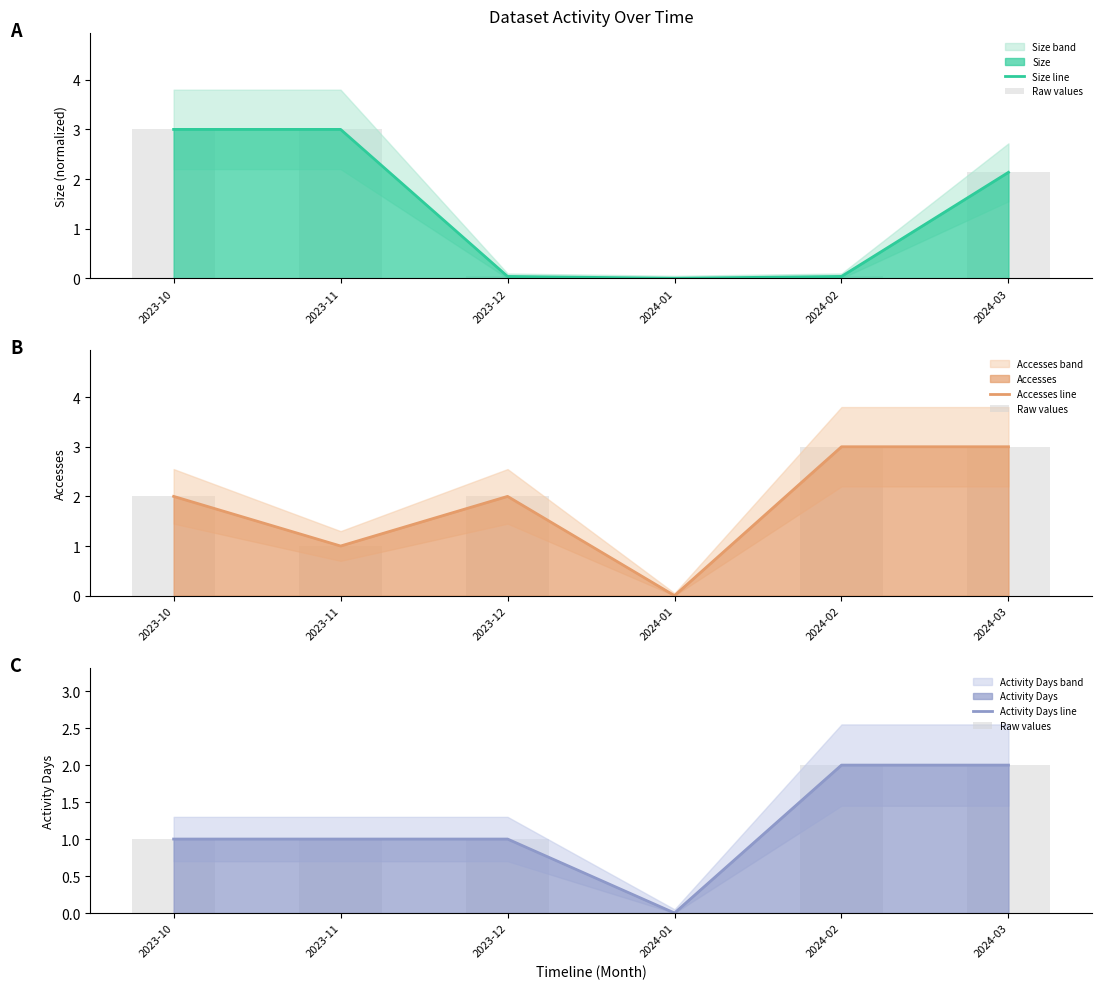

At which category is the sum across all series the highest?

2024-03